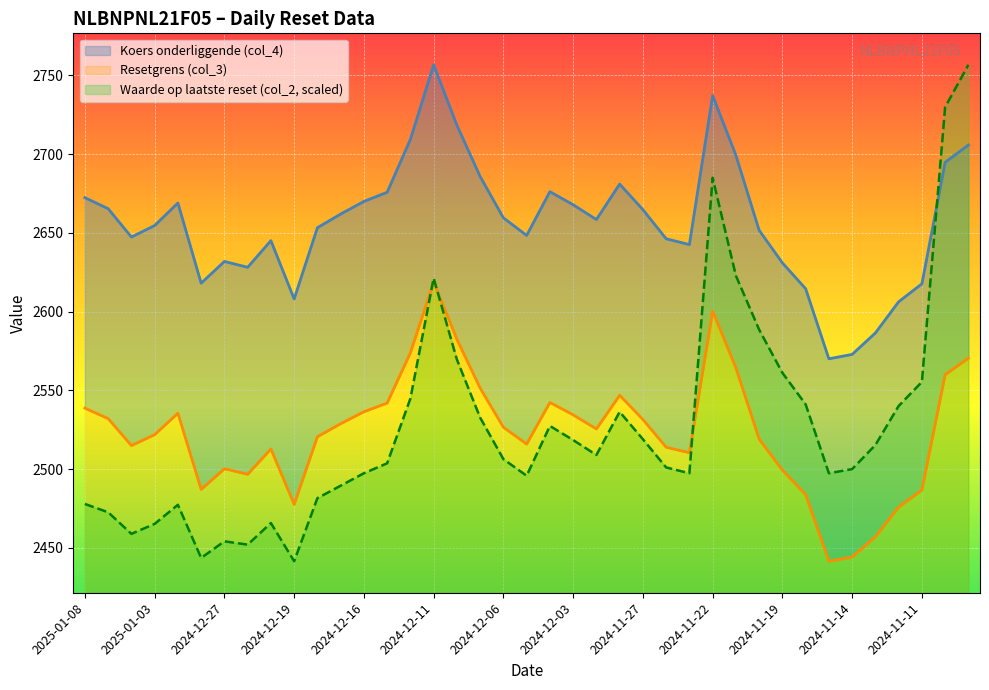

At which category does Waarde op laatste reset (col_2) reach its first local valley?

2025-01-06